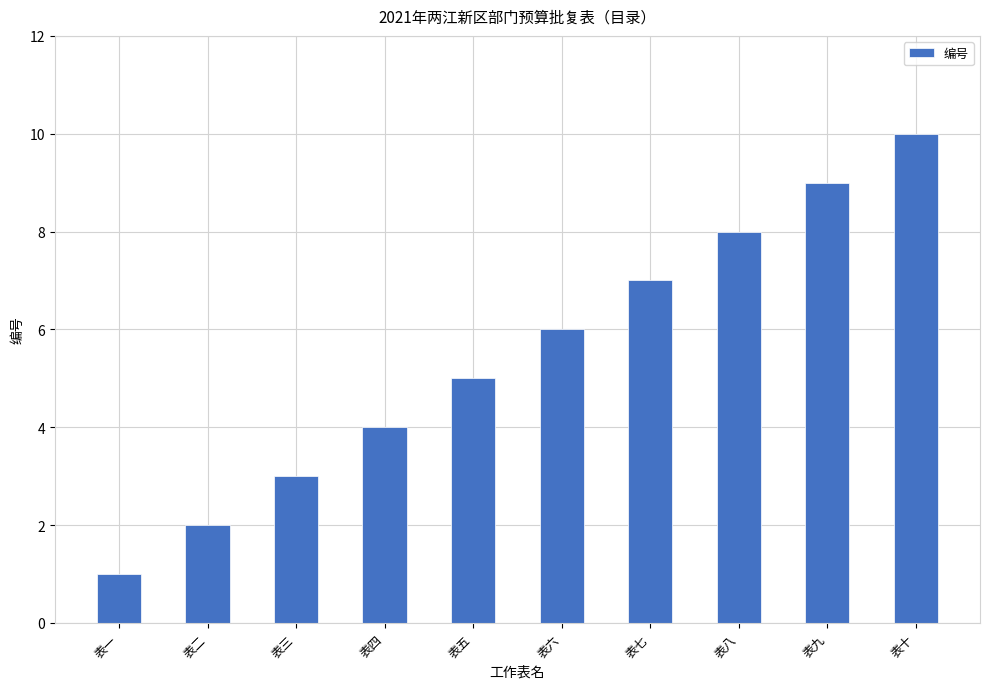

Reading right to left, list all the values displayed in this chart.

表十=10	表九=9	表八=8	表七=7	表六=6	表五=5	表四=4	表三=3	表二=2	表一=1